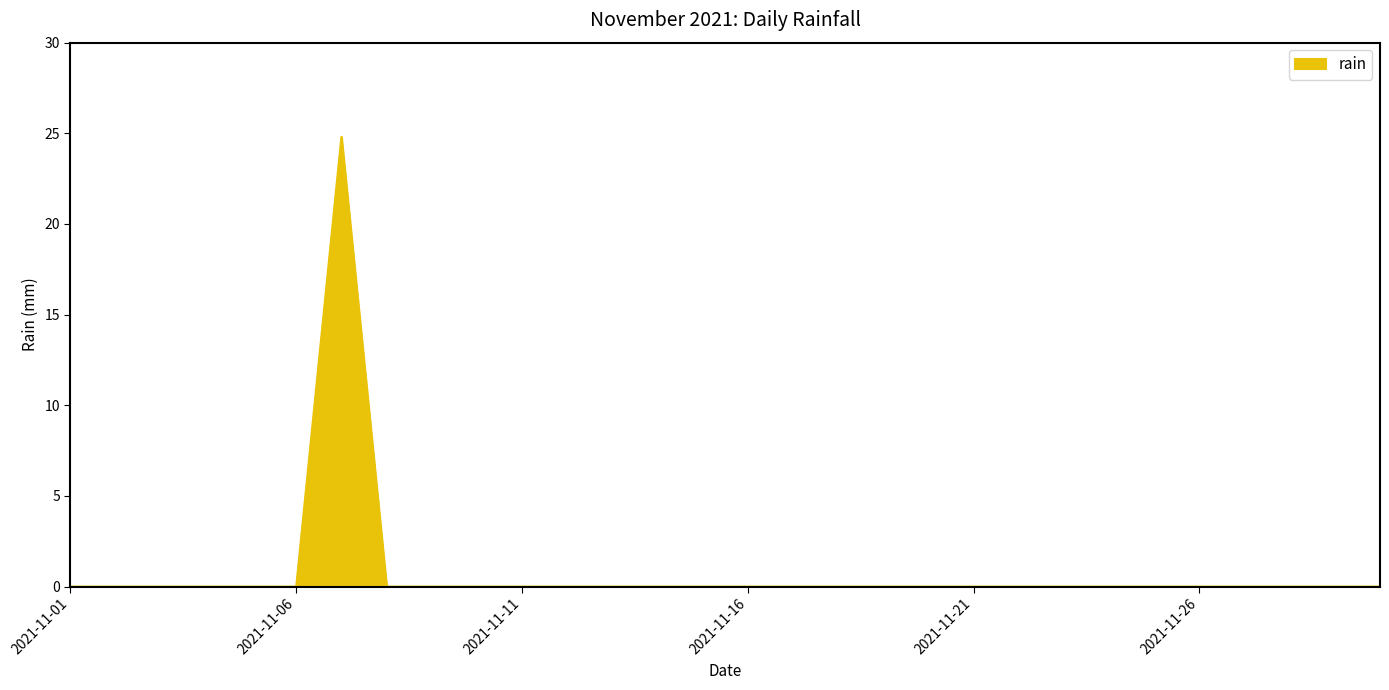

What is the difference between the maximum and minimum values?

24.8